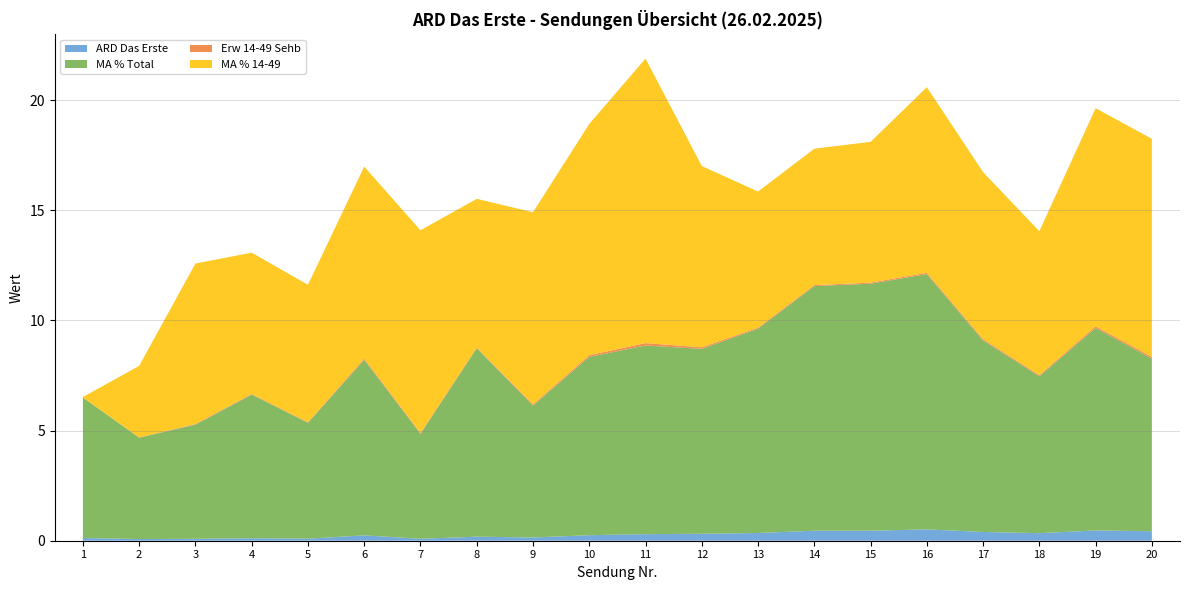

How many data points does each series have?

20